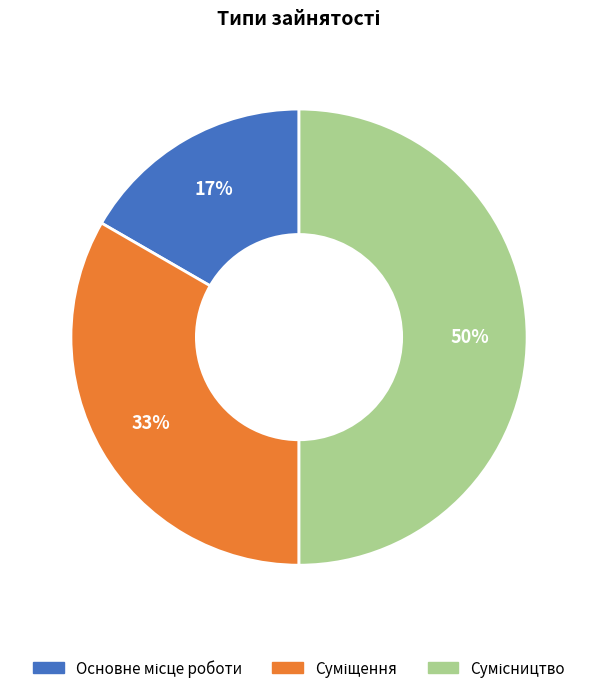

To the nearest percent, what is the difference between the largest and smallest slice percentages?

33%